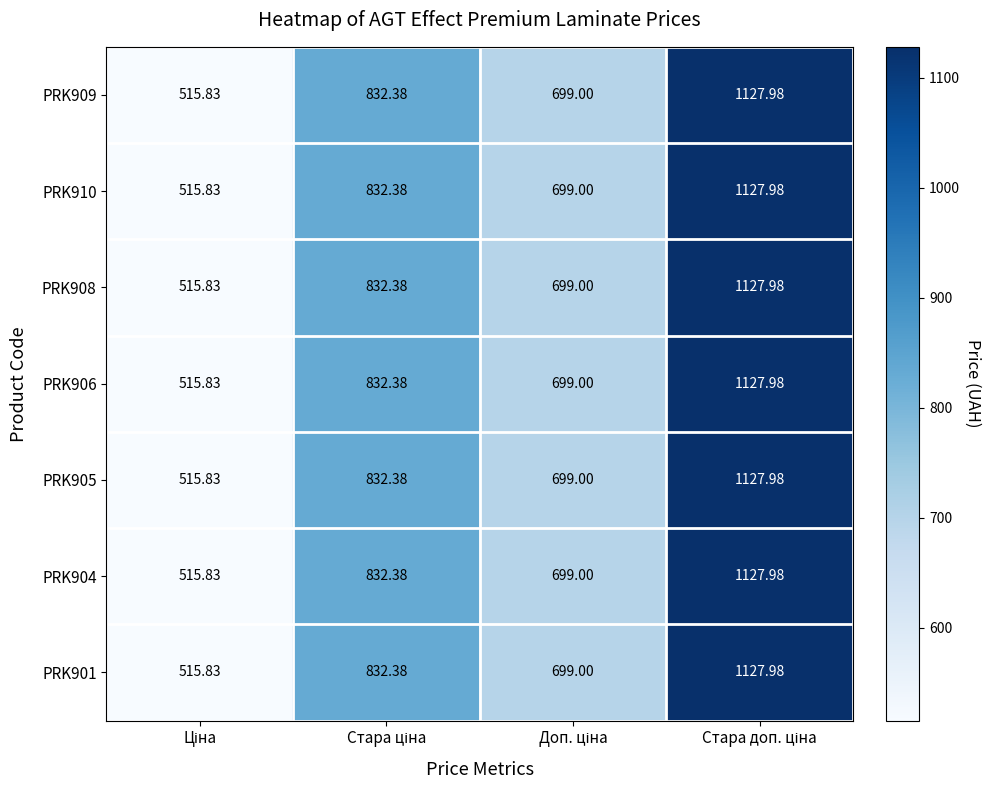

Which has a higher value, Ціна or Стара ціна?

Стара ціна